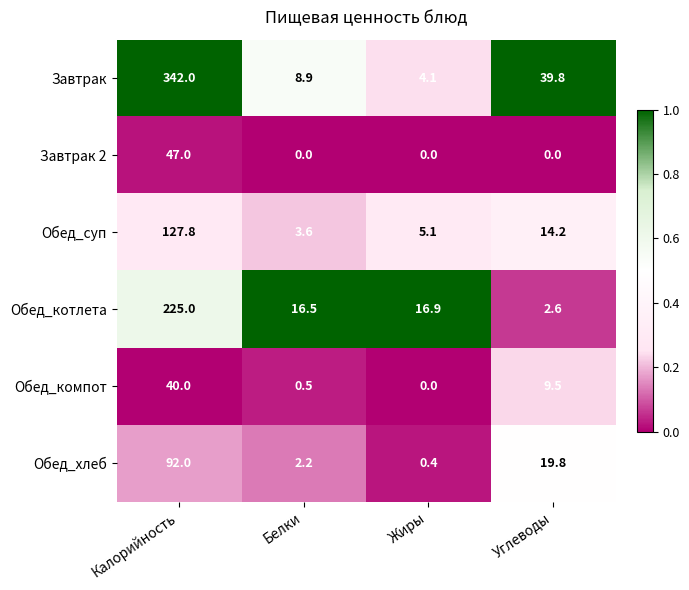

Rank the series at Белки from highest to lowest value.

Обед_котлета, Завтрак, Обед_суп, Обед_хлеб, Обед_компот, Завтрак 2